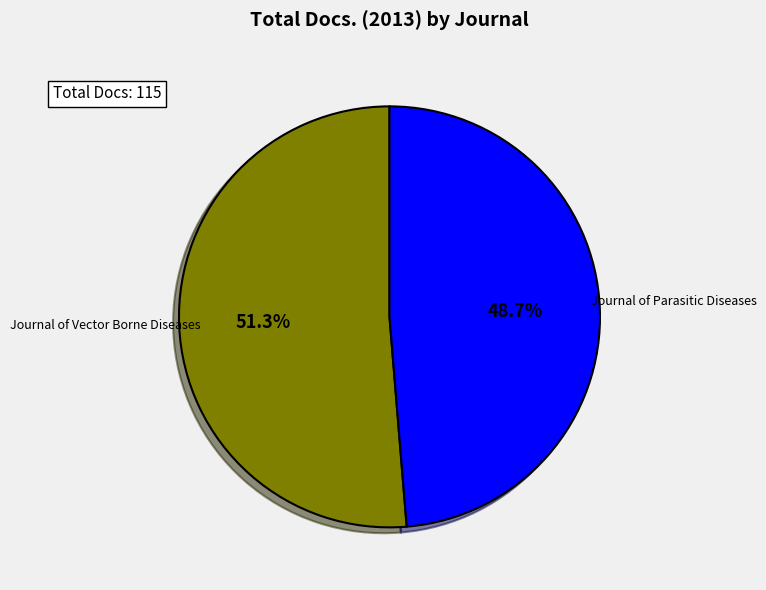

The Journal of Vector Borne Diseases slice represents 38% of the pie. True or false?

False